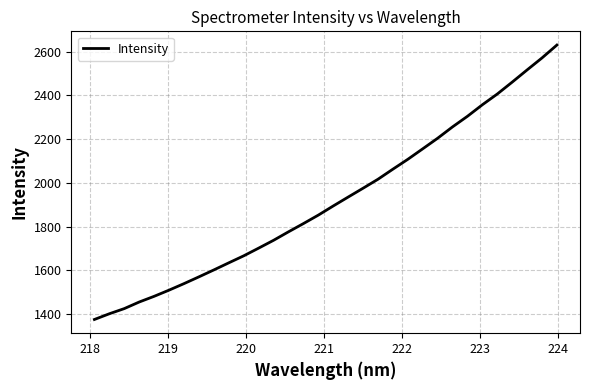

Count the number of data series in this chart.

1